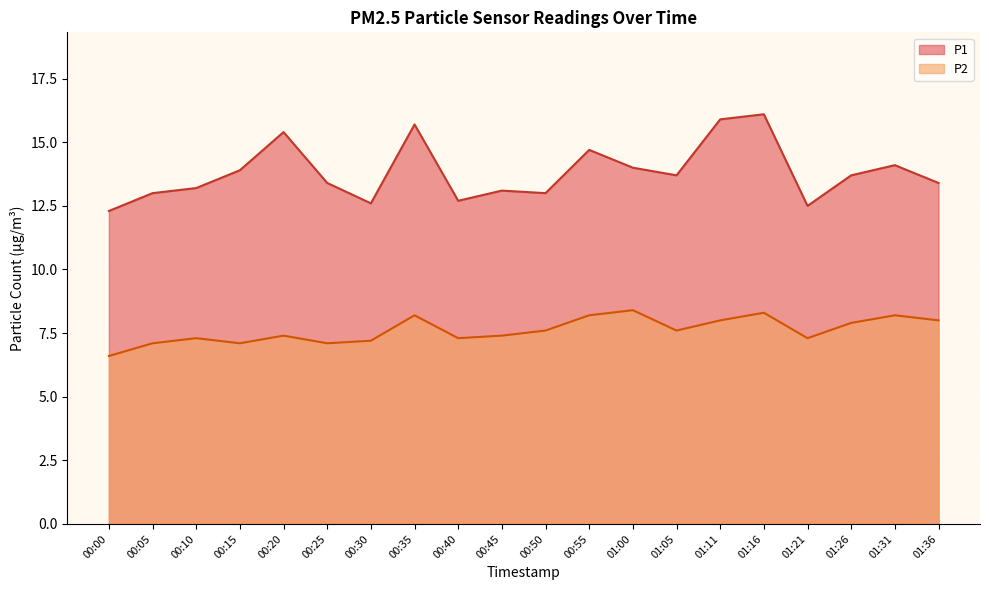

How many distinct data groups are displayed?

2